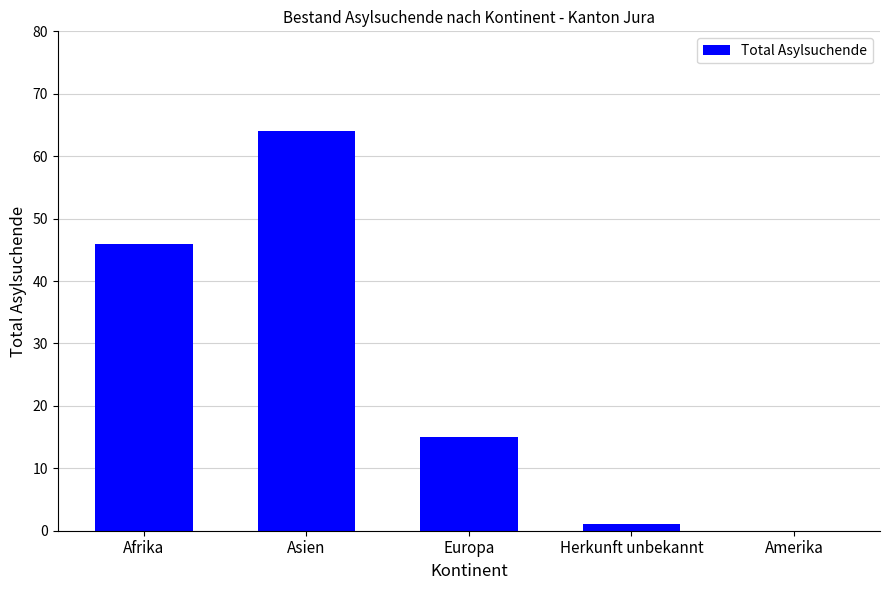

Reading right to left, extract all data points from this chart.

0	1	15	64	46